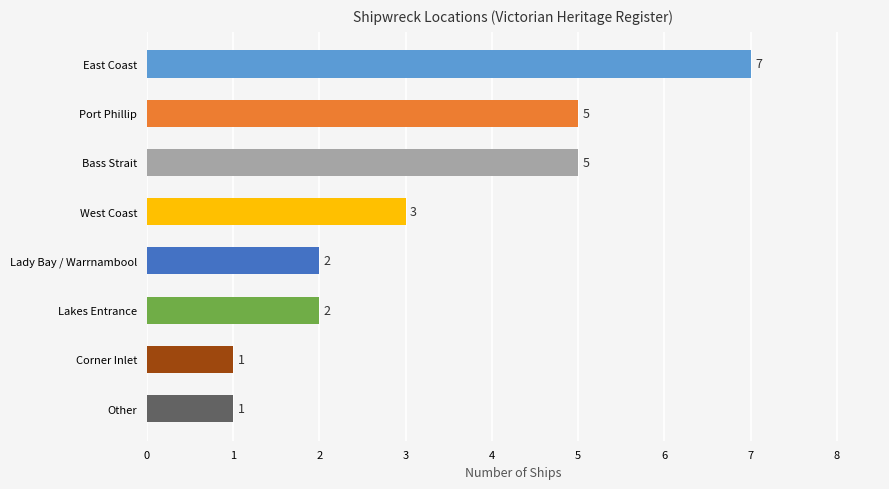

How many data points does each series have?

8